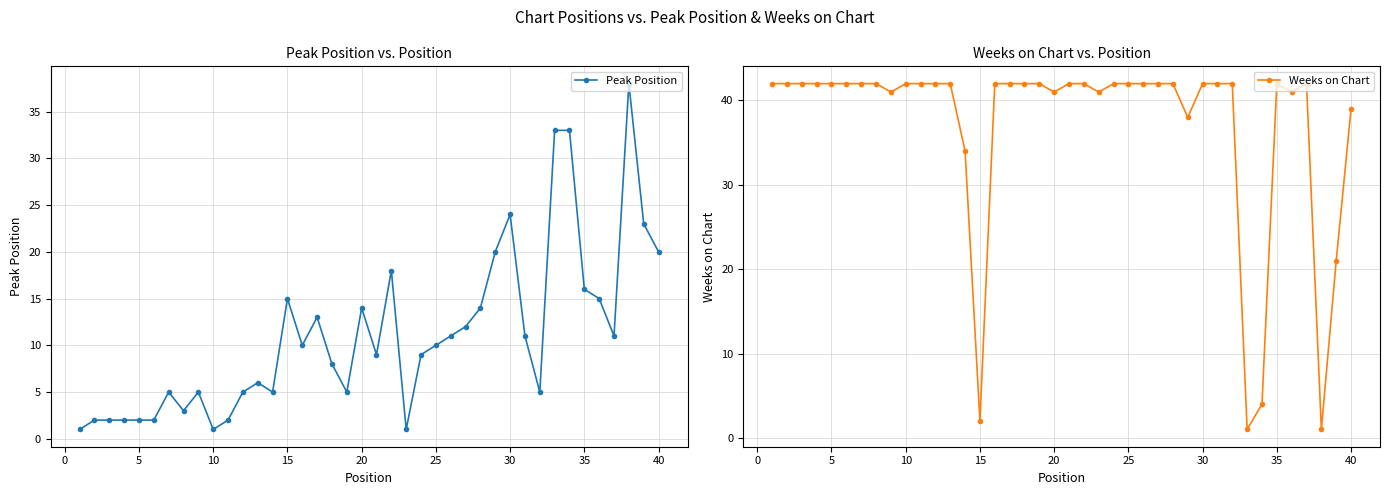

What is the approximate value of Weeks on Chart at 20, to the nearest 10?

40